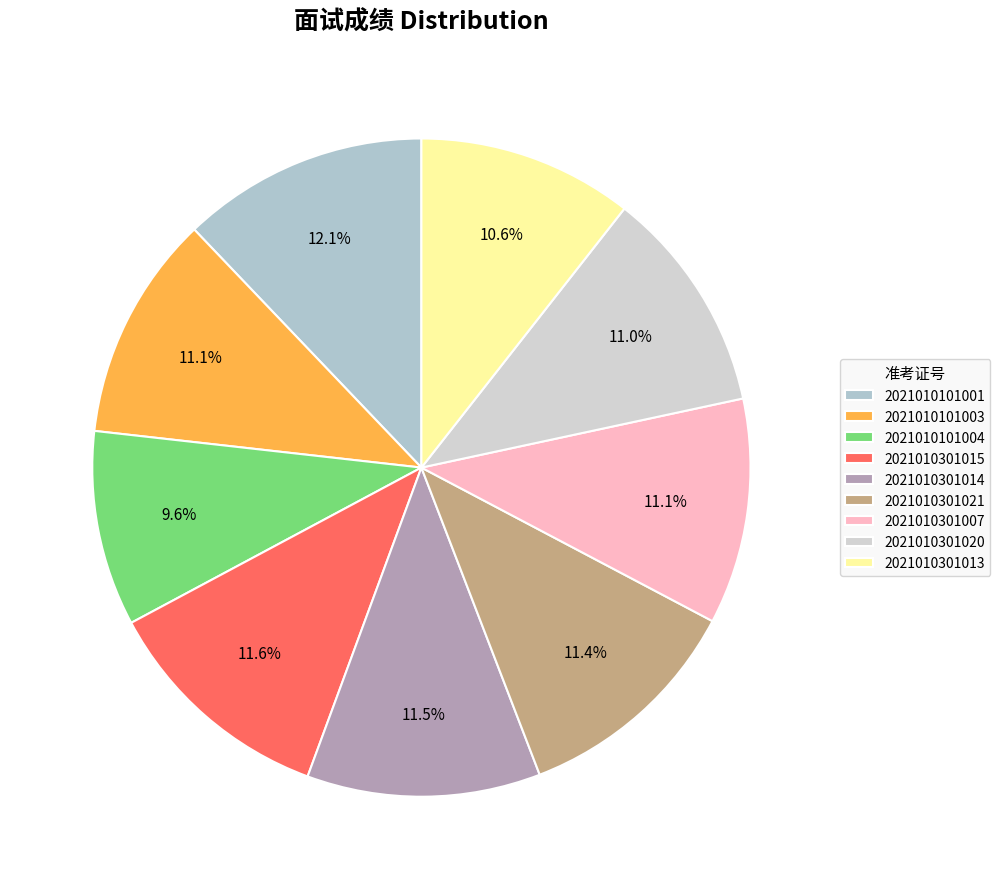

To the nearest percent, what percentage of the pie is 2021010101004?

10%